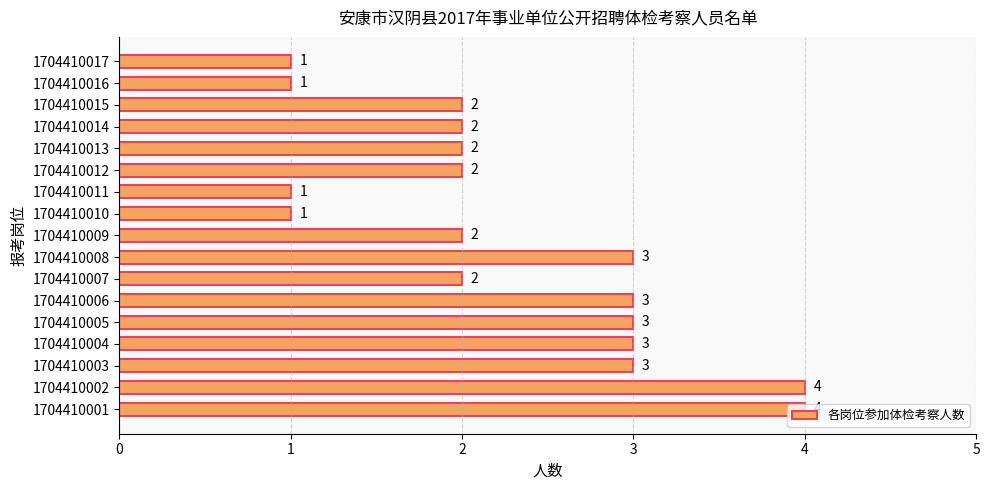

Approximately how many times larger is the value at 1704410008 compared to 1704410016?

3.0